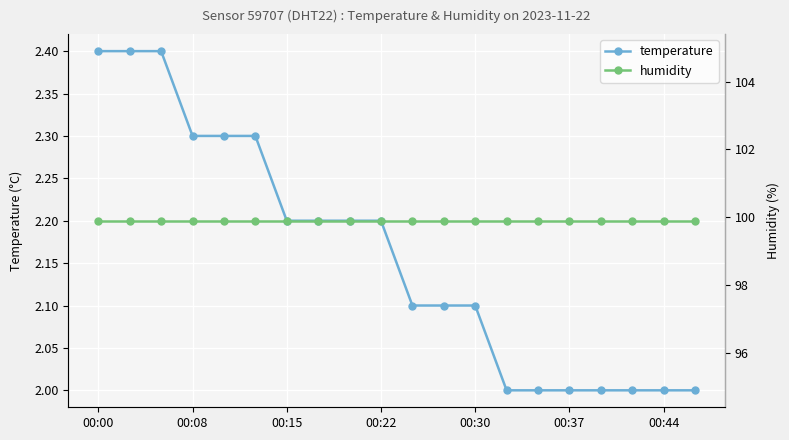

The value of temperature at 00:37 is 2.0. True or false?

True